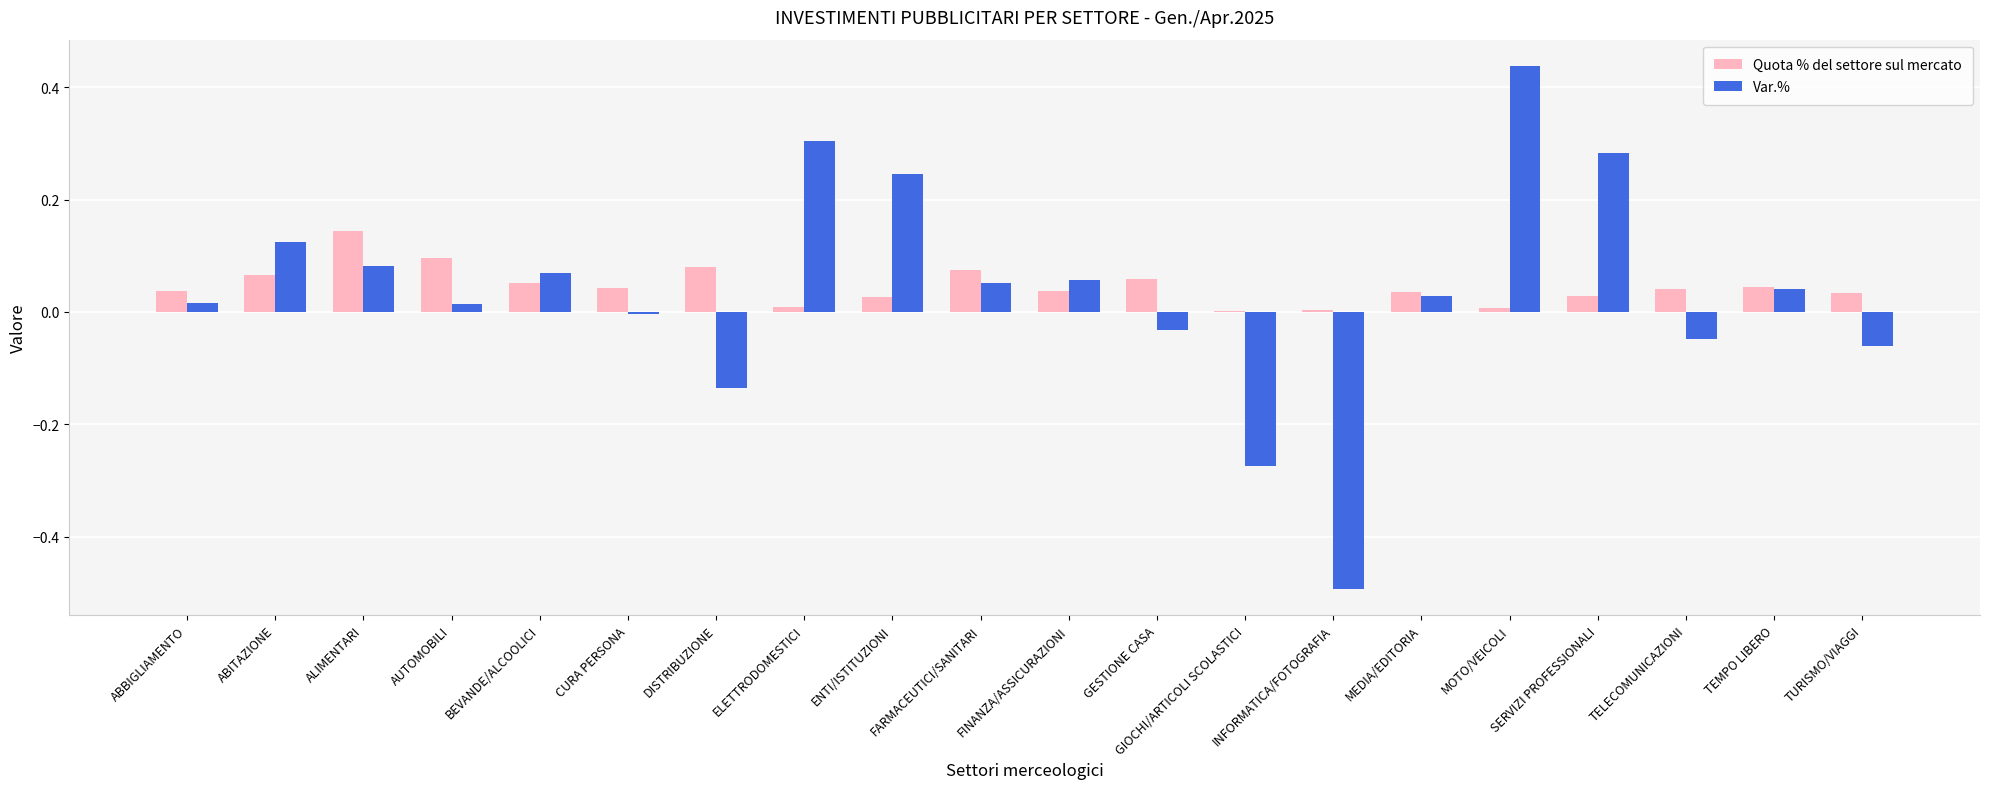

True or false: Var.% has a value of -0.0 at CURA PERSONA.

True